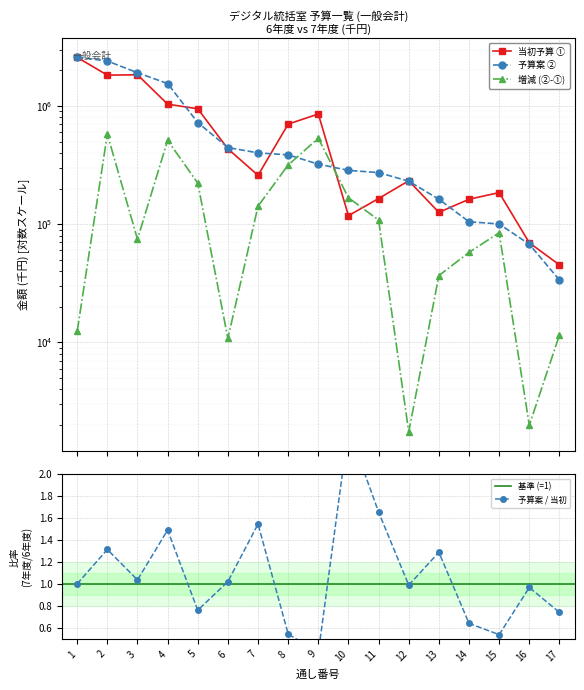

At which label does 予算案 ② reach its peak?

1